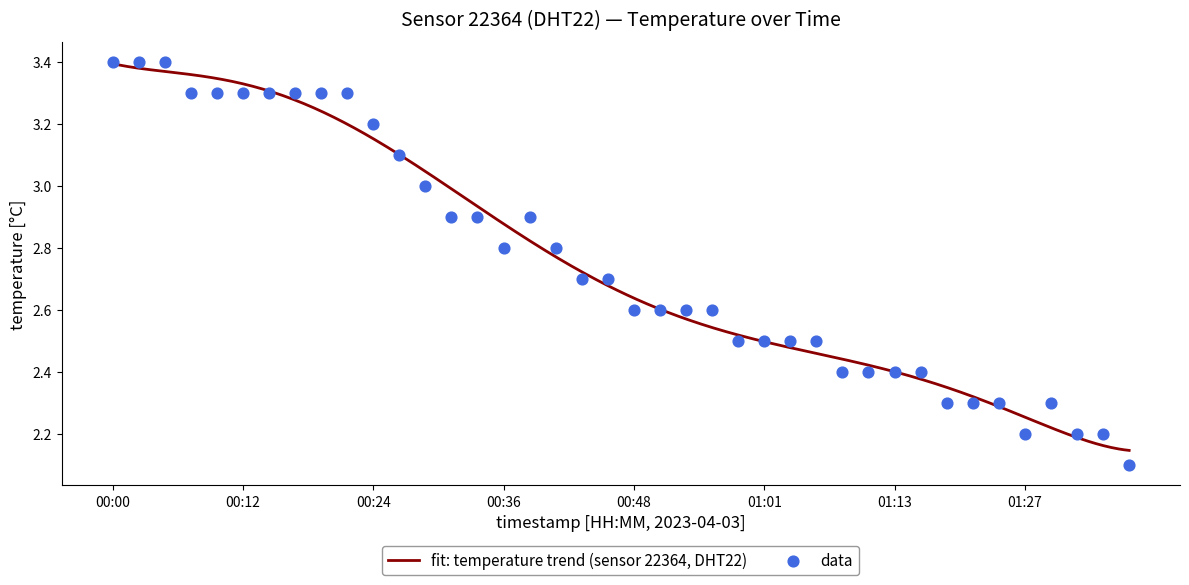

Approximately how many times larger is the value at 00:19 compared to 01:22?

1.4